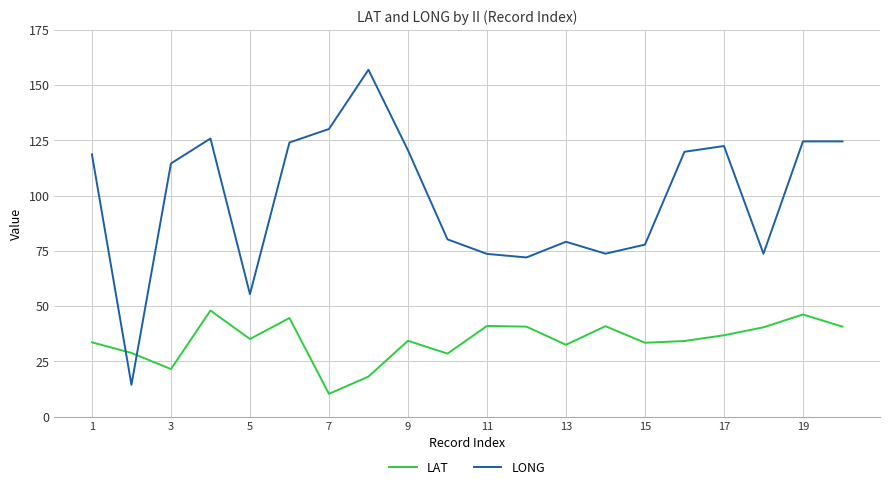

How many times do LONG and LAT cross each other?

2